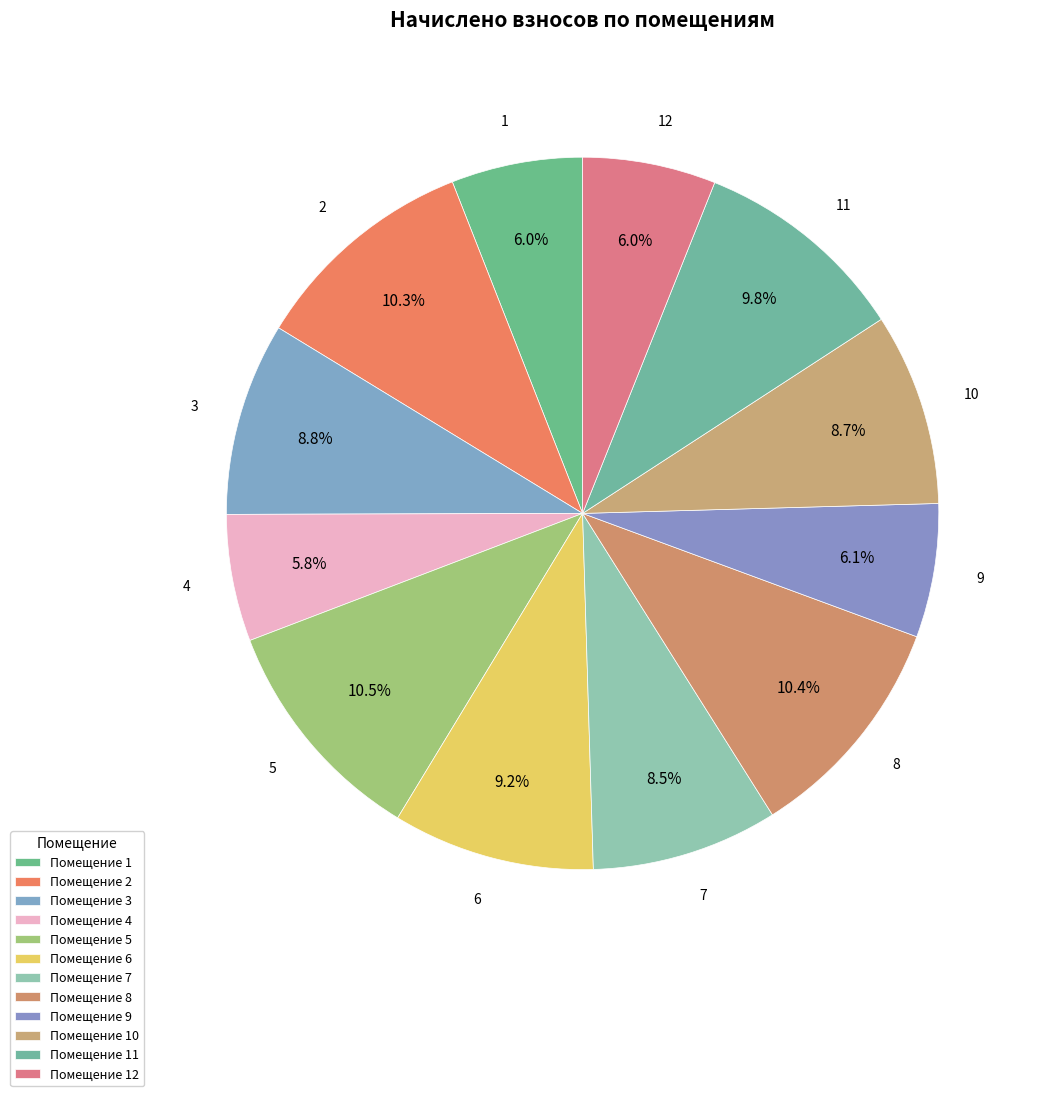

Count the number of slices in the pie.

12